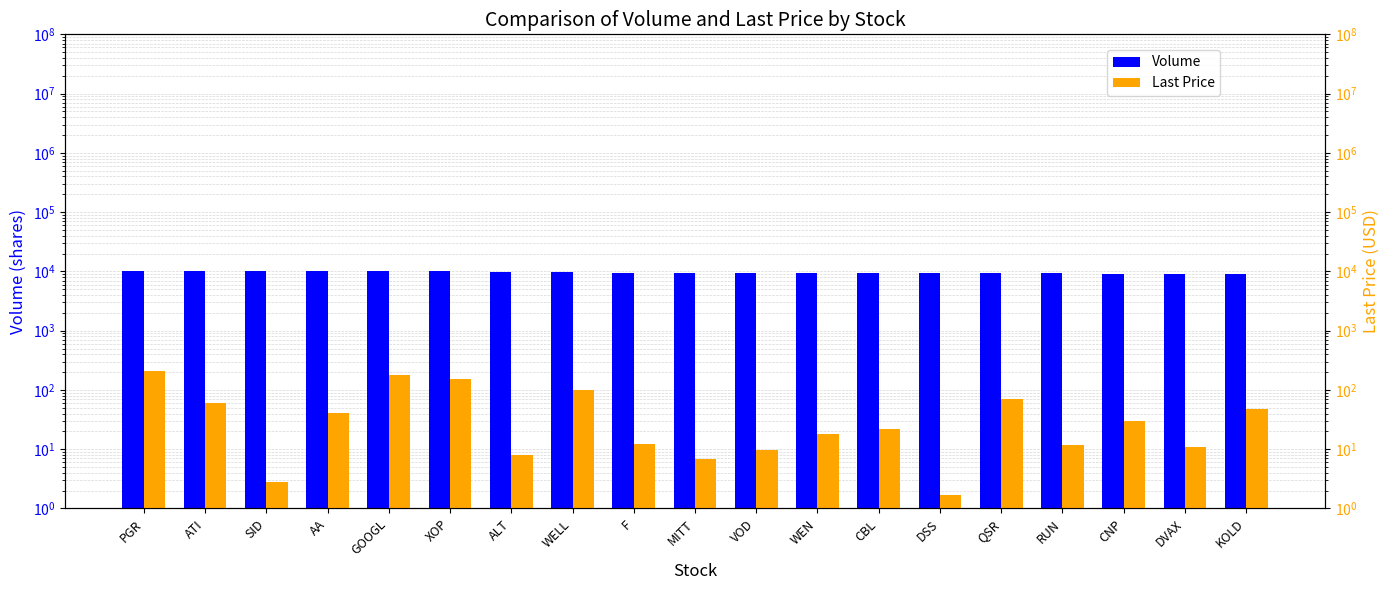

Which category has the lowest value in the Last Price series?

DSS